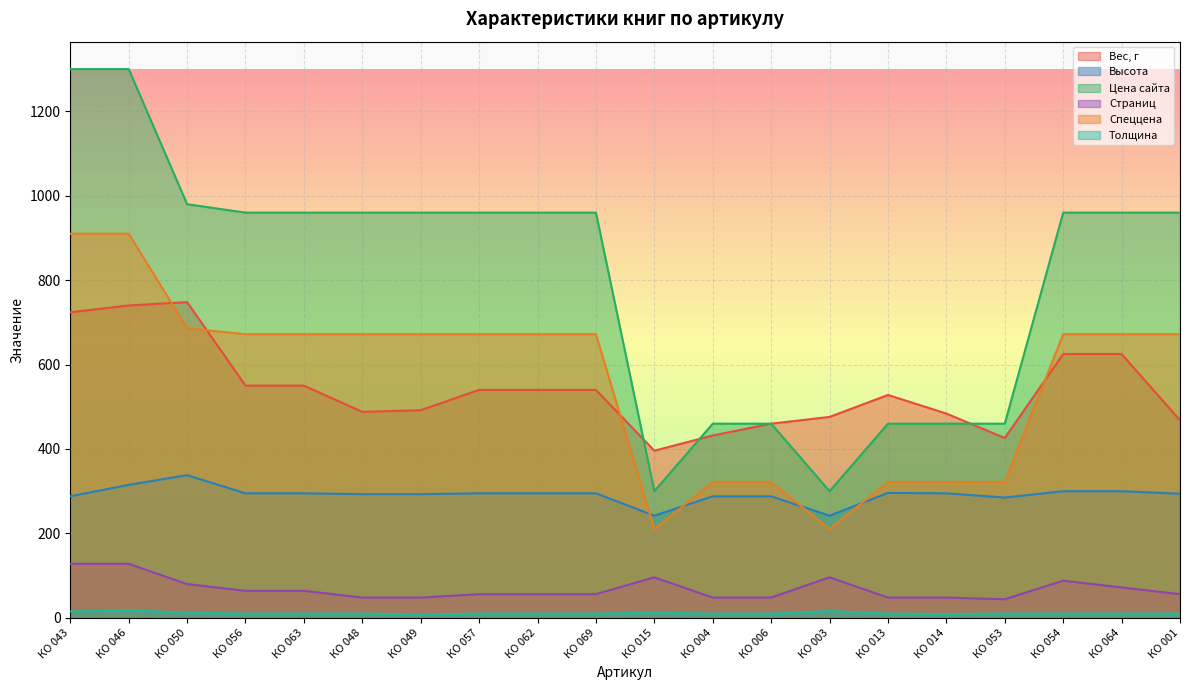

Which has a higher value, КО 006 or КО 043?

КО 043